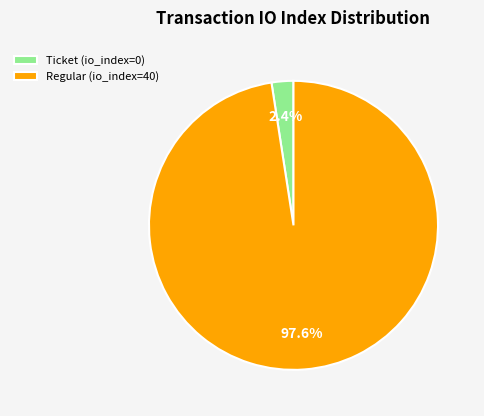

Is it true that Ticket (io_index=0) is 13% of the pie?

False